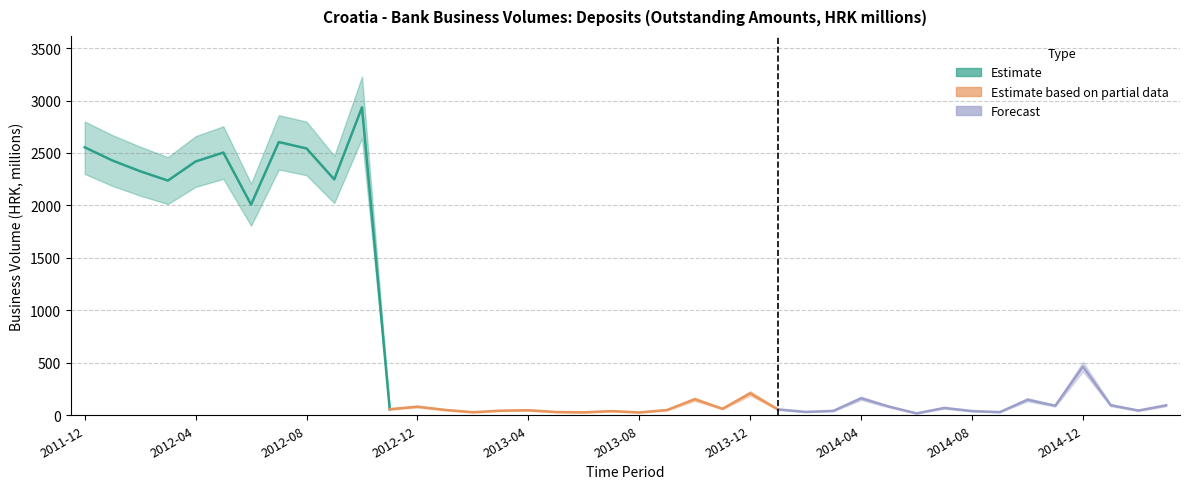

At which label is OBS_VALUE_lower closest to 1328?

2012-06